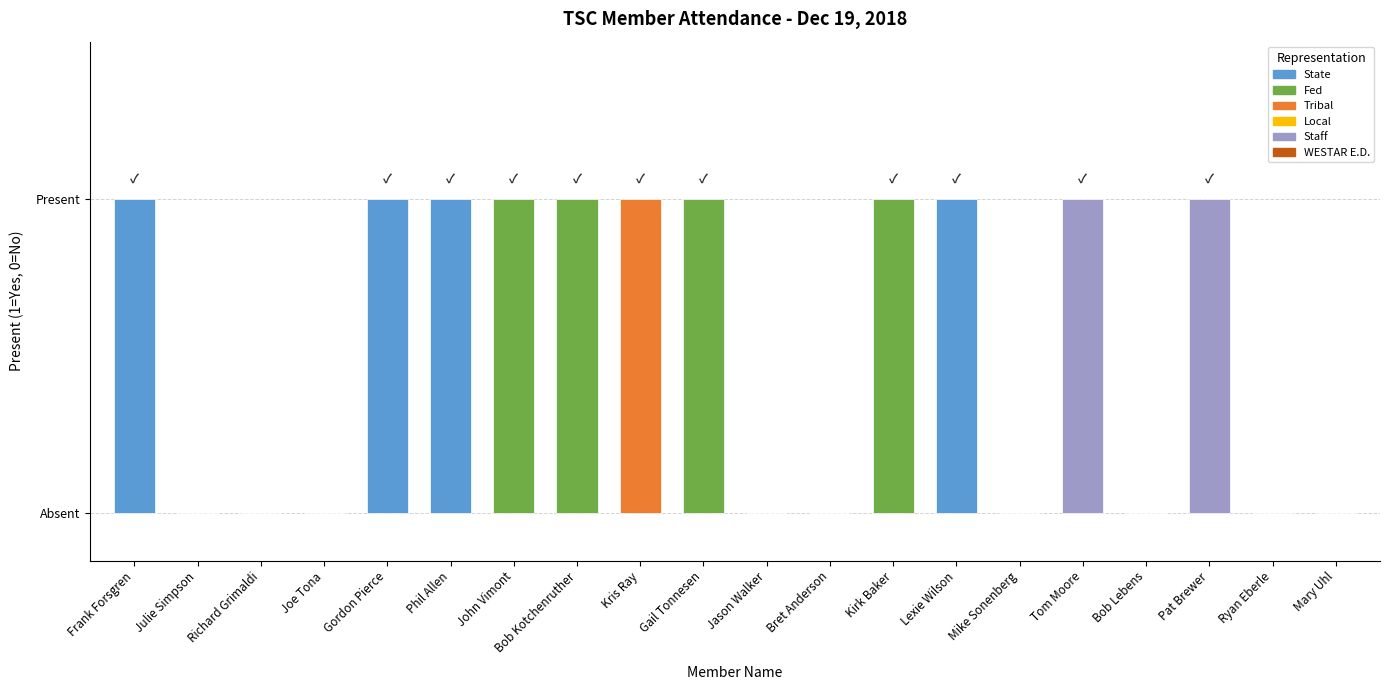

Between Phil Allen and Gail Tonnesen, which is larger?

Phil Allen